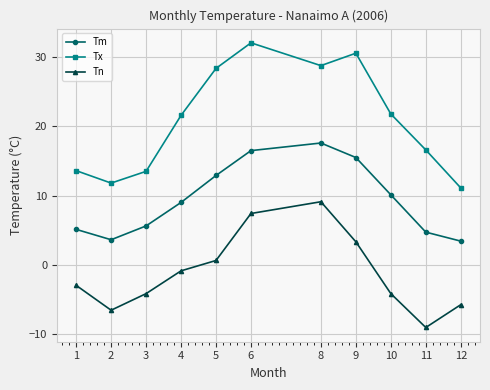

What is the total value across all series at 10?

27.7